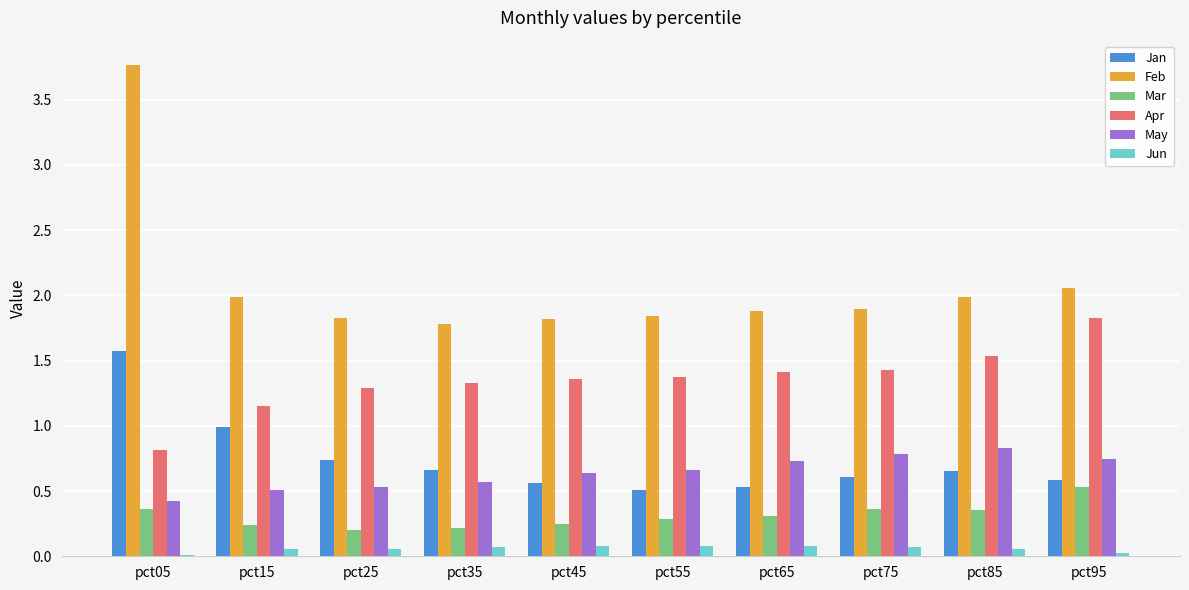

Between pct05 and pct75, which series saw the biggest shift?

Feb